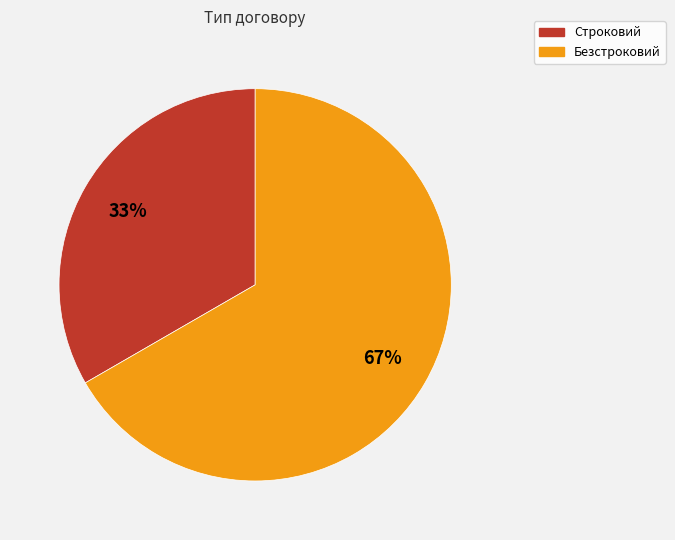

Which category has the smallest portion of the pie?

Строковий